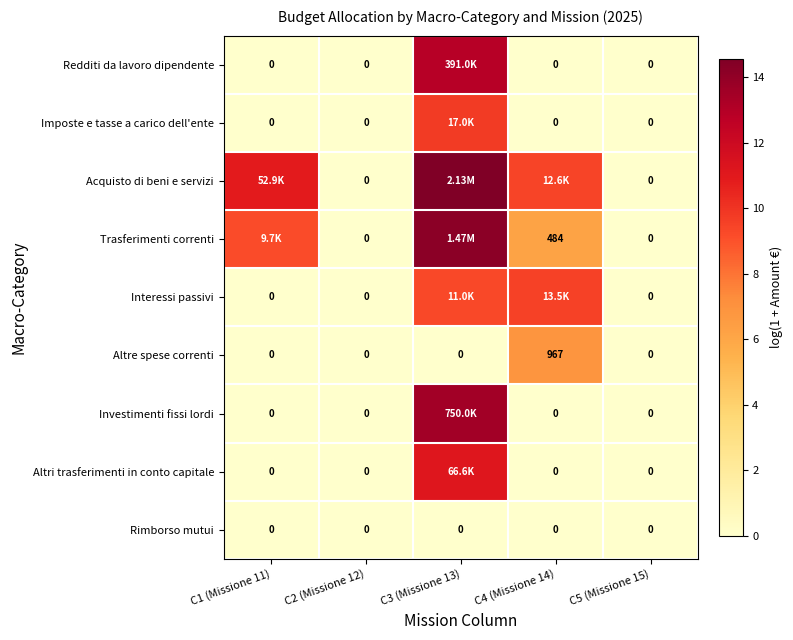

Which category has the lowest value across all series?

C1 (Missione 11)